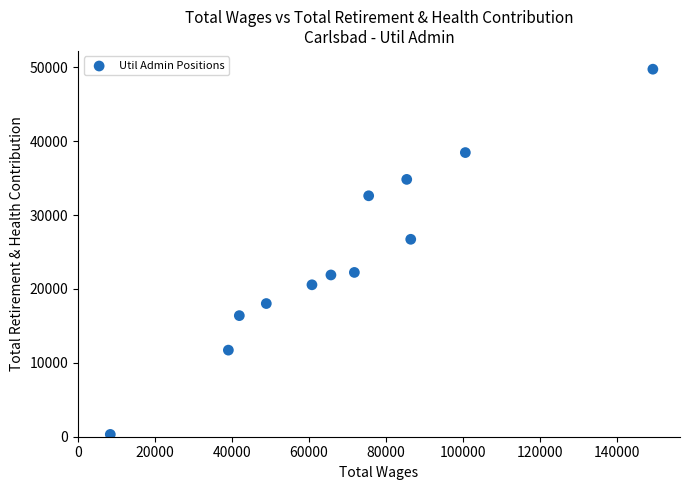

What is the average Y value?

24460